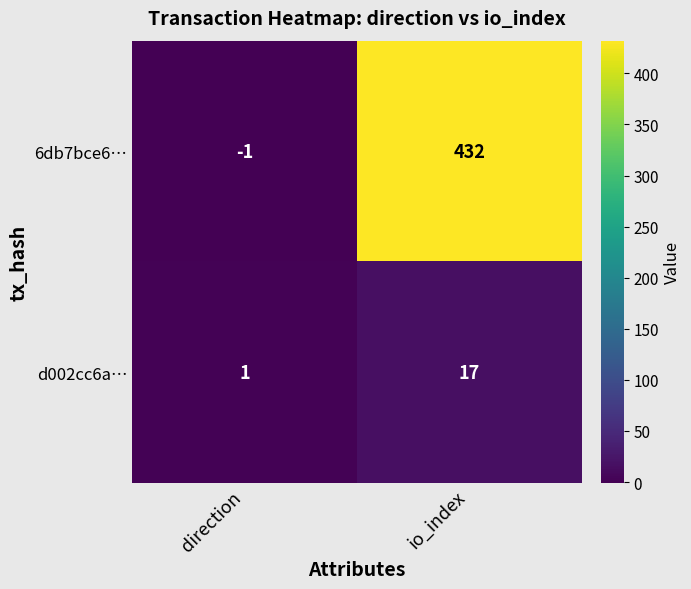

At which label does 6db7bce6… reach its minimum?

direction